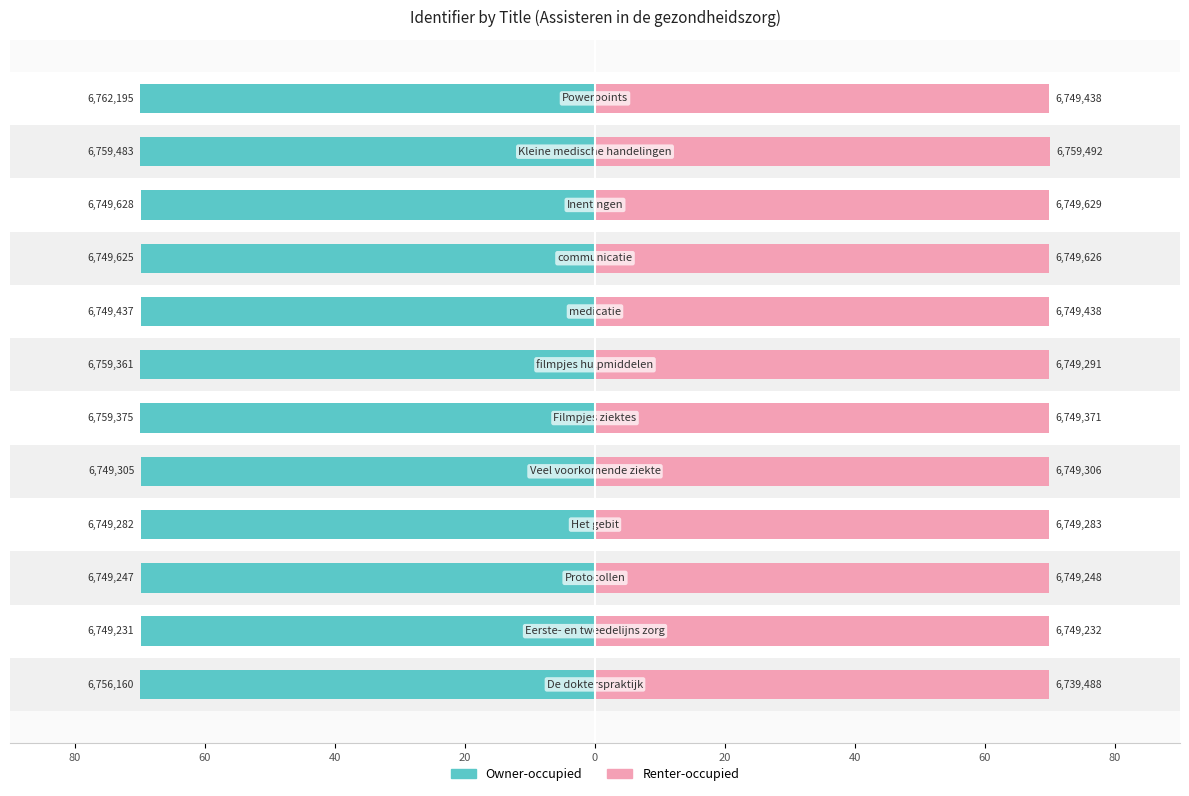

The Owner-occupied series shows -70.0 at 40. True or false?

True